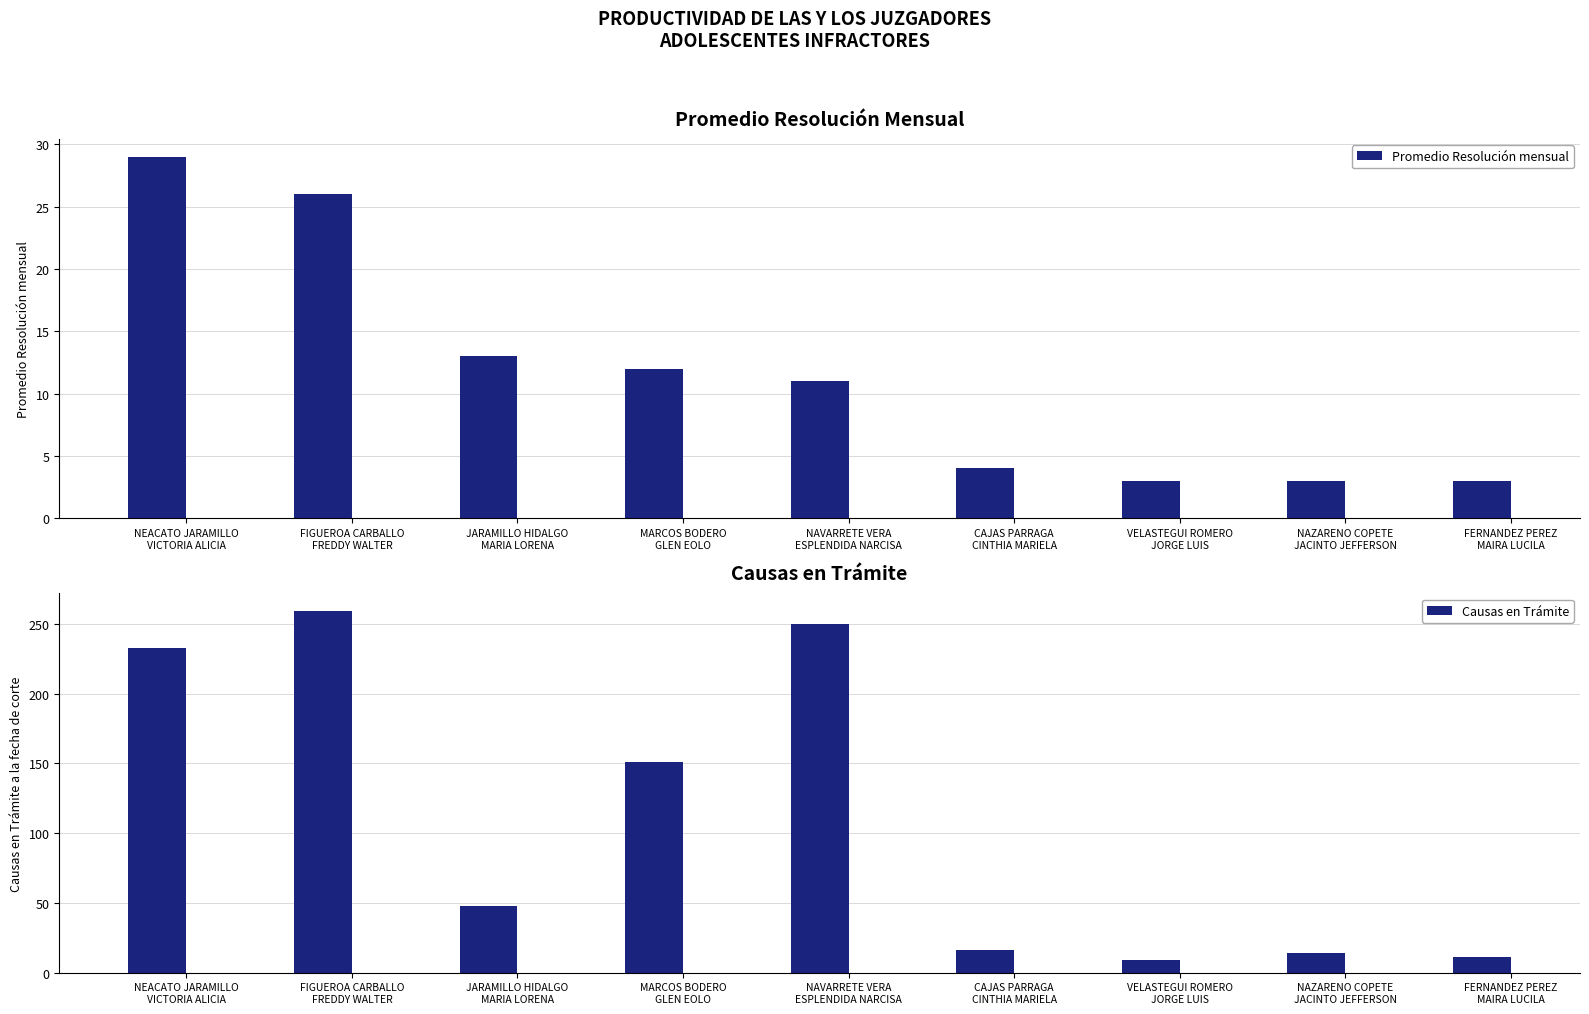

At which label is Promedio Resolución mensual closest to 16?

JARAMILLO HIDALGO
MARIA LORENA